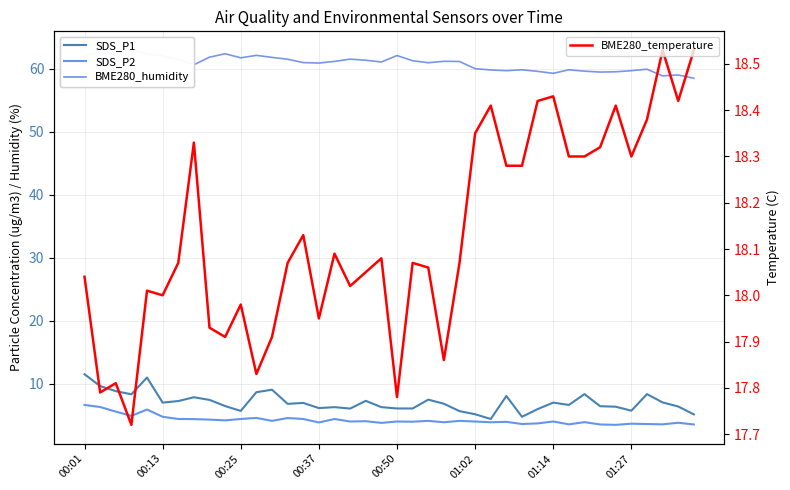

True or false: BME280_temperature and SDS_P2 intersect in this chart.

False